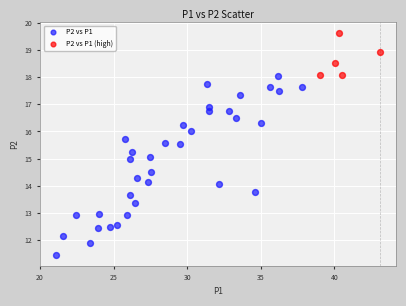

Which series has the widest spread of Y values?

P2 vs P1